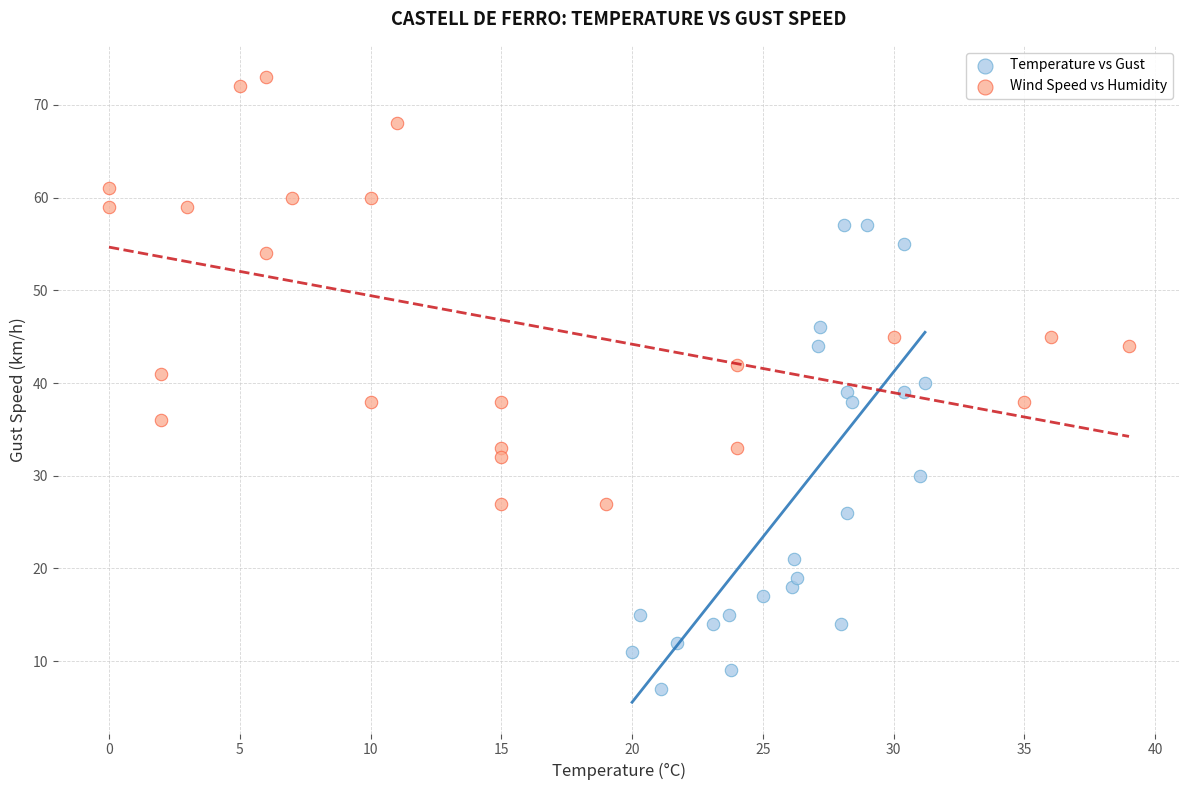

Which series has the largest Y range (max minus min)?

Temperature vs Gust